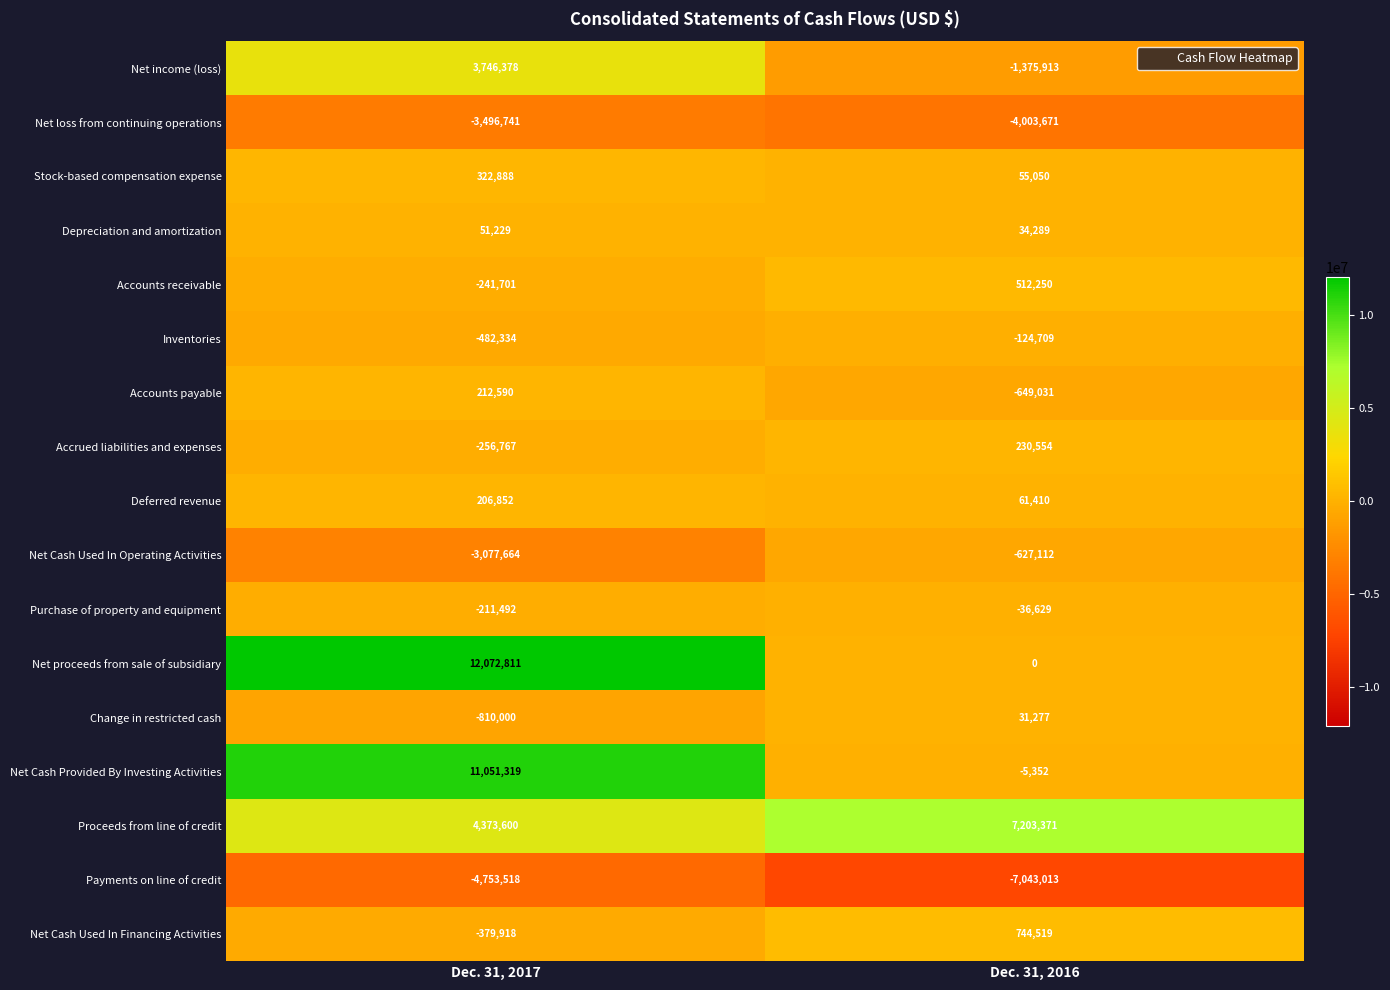

What is the difference between the highest and lowest values at Dec. 31, 2017?

16826329